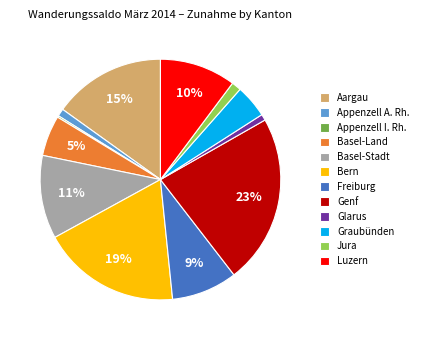

To the nearest percent, what portion does Freiburg represent?

9%